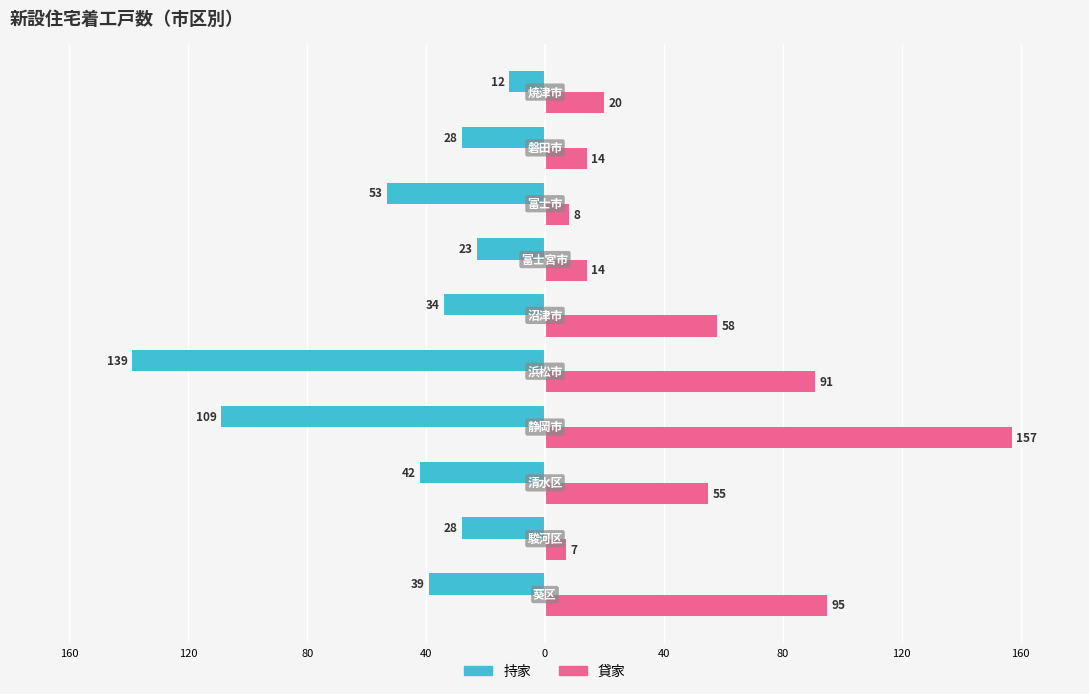

What are all the series names shown in the legend?

持家, 貸家